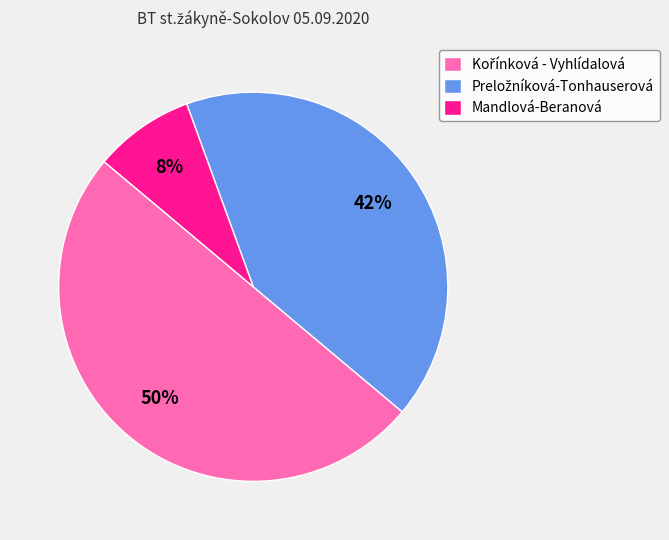

What is the smallest slice in the pie chart?

Mandlová-Beranová